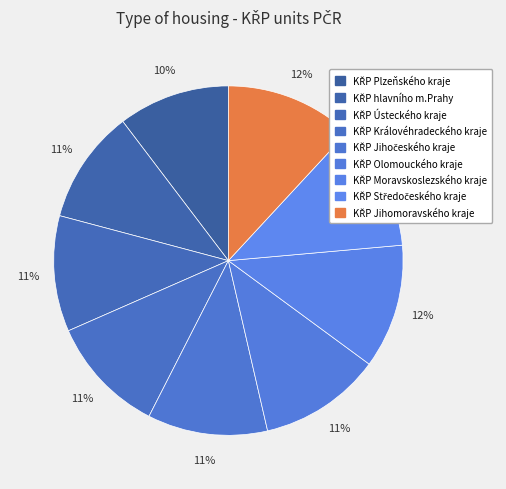

Is it true that KŘP Moravskoslezského kraje is 23% of the pie?

False